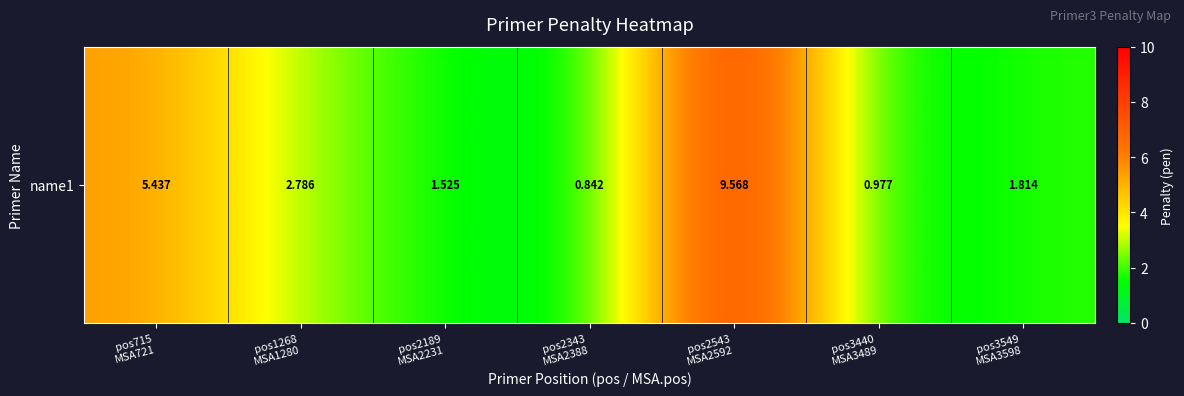

What is the maximum value shown in the chart?

9.6